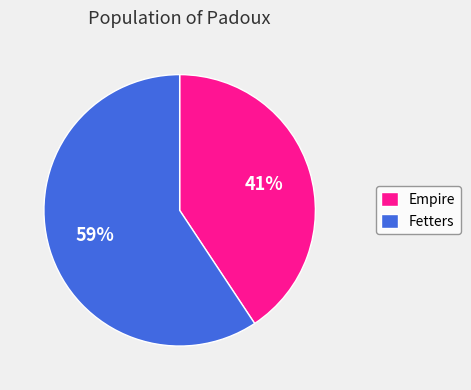

Between Fetters and Empire, which is larger?

Fetters